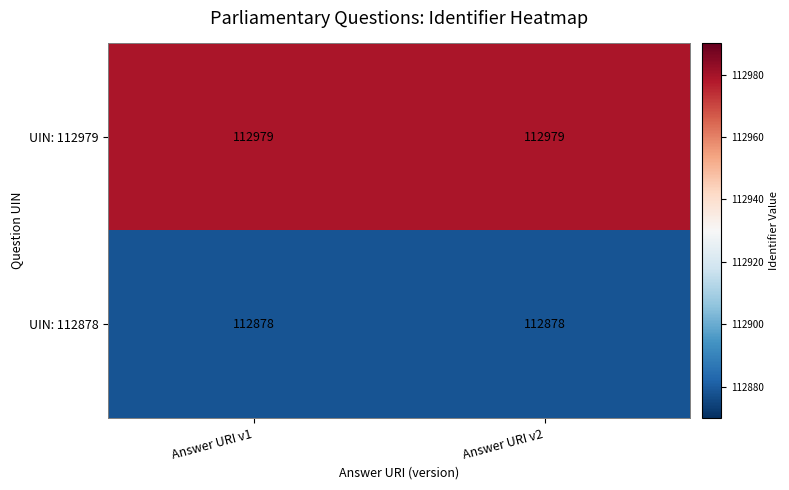

What is the difference between the highest and lowest values at Answer URI v1?

101